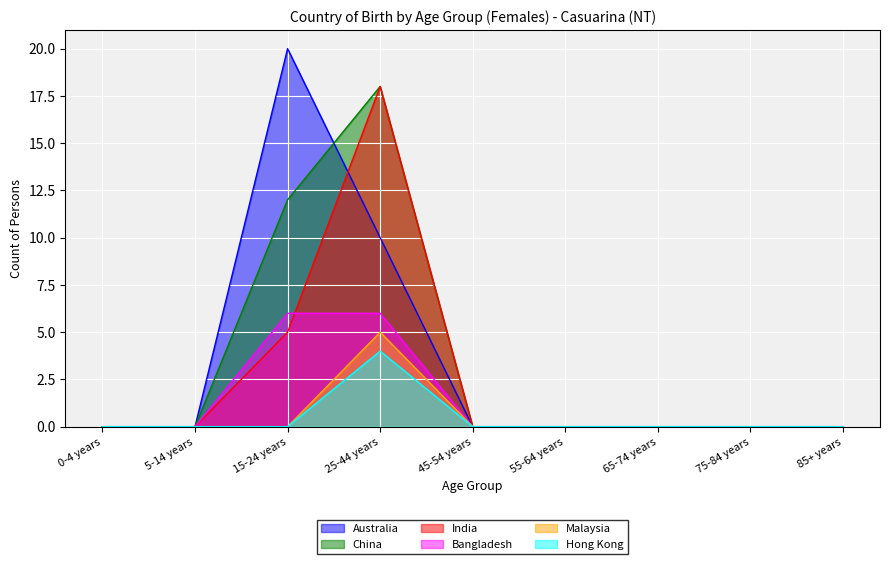

Count the Hong Kong values in the range 0 to 1.

8